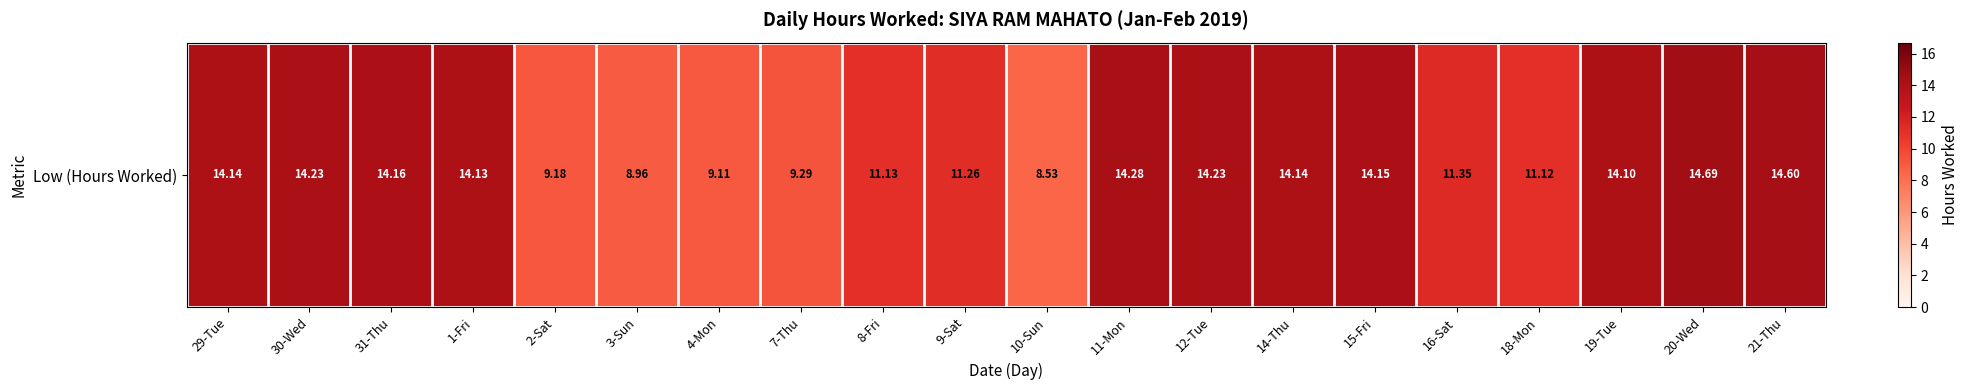

List the labels in order of value, smallest first.

10-Sun, 3-Sun, 4-Mon, 2-Sat, 7-Thu, 18-Mon, 8-Fri, 9-Sat, 16-Sat, 19-Tue, 1-Fri, 29-Tue, 14-Thu, 15-Fri, 31-Thu, 30-Wed, 12-Tue, 11-Mon, 21-Thu, 20-Wed